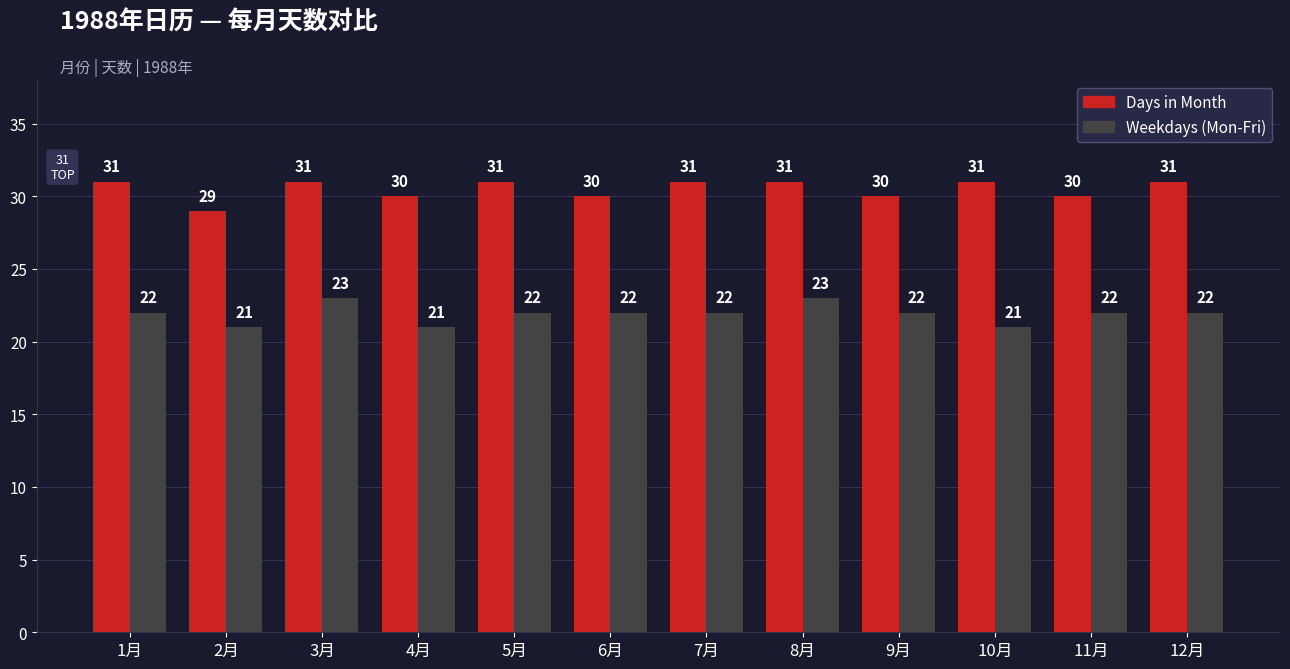

What is the value of the Weekdays (Mon-Fri) bar at the 3rd from the left?

23